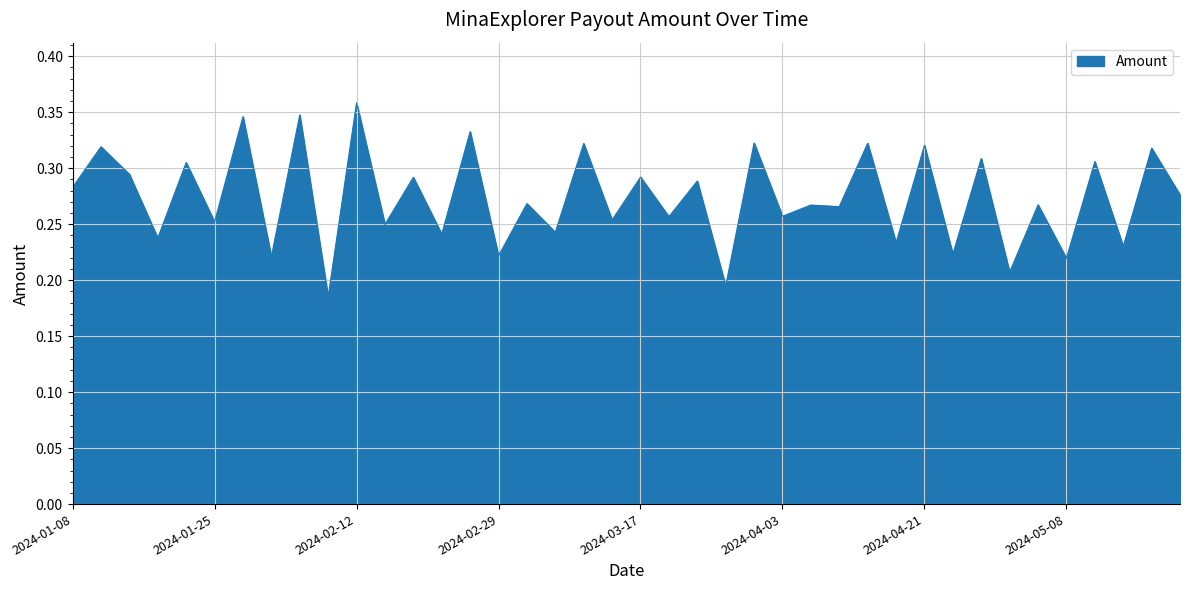

How many lines are shown in the chart?

1